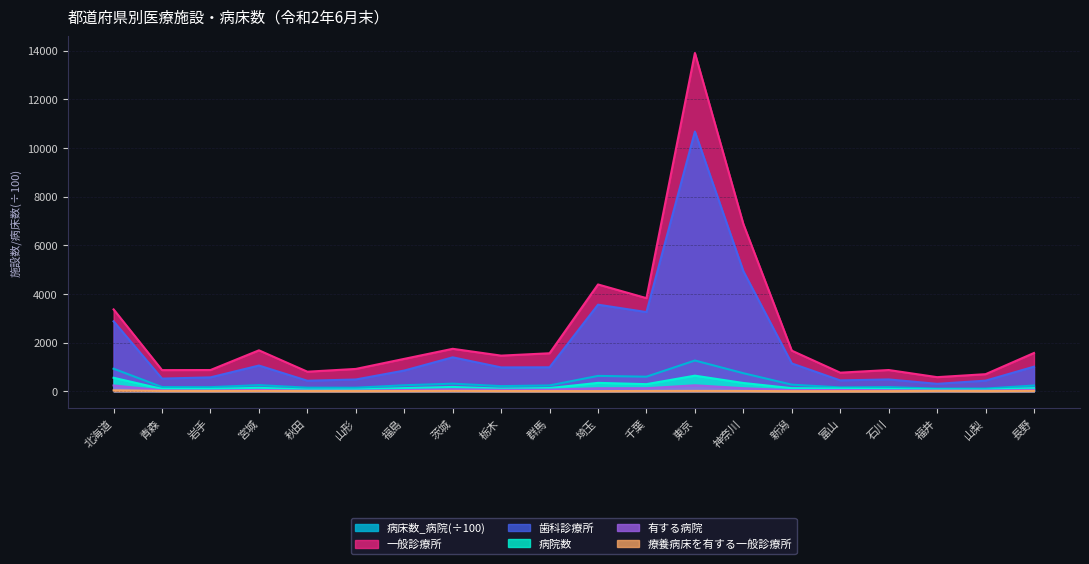

What value does the 有する病院 series have at 千葉?

121.0